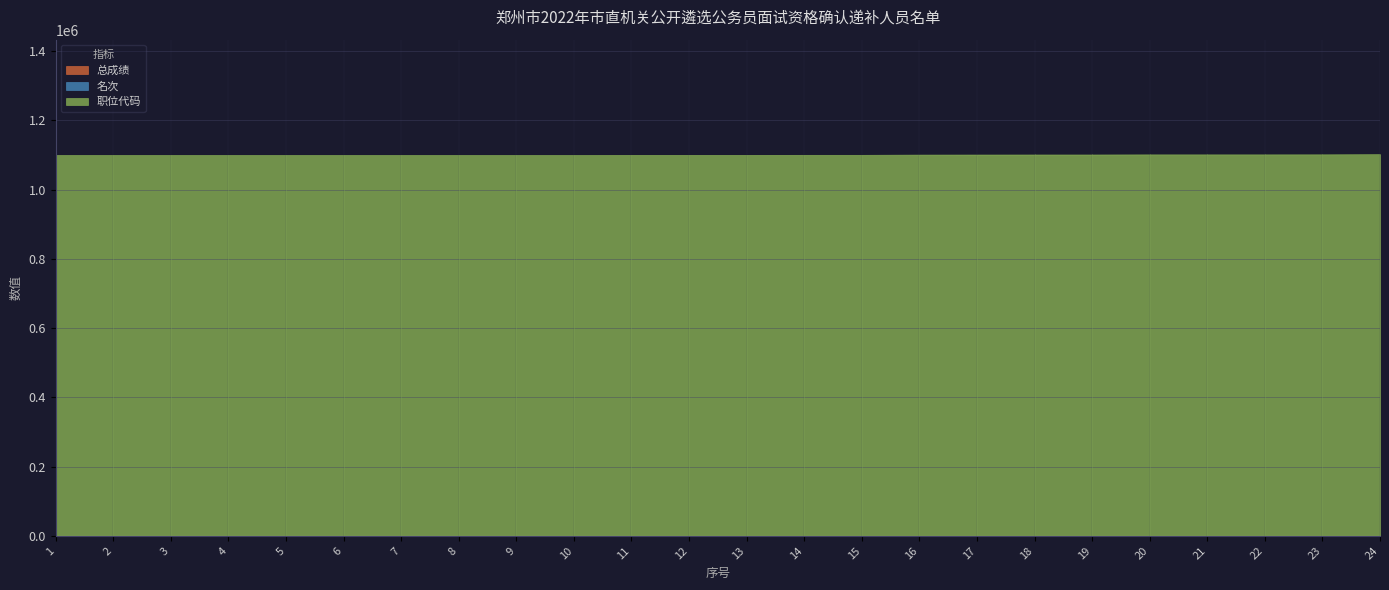

Reading right to left, extract all data points from this chart.

总成绩: 24=63.0	23=59.0	22=60.0	21=60.0	20=60.0	19=58.0	18=59.0	17=63.0	16=61.0	15=60.5	14=60.5	13=63.0	12=63.0	11=63.0	10=63.0	9=63.0	8=63.0	7=63.0	6=63.0	5=63.0	4=63.0	3=63.0	2=63.0	1=63.0
名次: 24=4.0	23=4.0	22=4.0	21=4.0	20=4.0	19=8.0	18=7.0	17=4.0	16=4.0	15=10.0	14=10.0	13=10.0	12=10.0	11=10.0	10=33.0	9=33.0	8=33.0	7=33.0	6=33.0	5=33.0	4=33.0	3=33.0	2=33.0	1=33.0
职位代码: 24=1102501.0	23=1102002.0	22=1101901.0	21=1101901.0	20=1101901.0	19=1101601.0	18=1101601.0	17=1101501.0	16=1101301.0	15=1100601.0	14=1100601.0	13=1100401.0	12=1100401.0	11=1100401.0	10=1100101.0	9=1100101.0	8=1100101.0	7=1100101.0	6=1100101.0	5=1100101.0	4=1100101.0	3=1100101.0	2=1100101.0	1=1100101.0